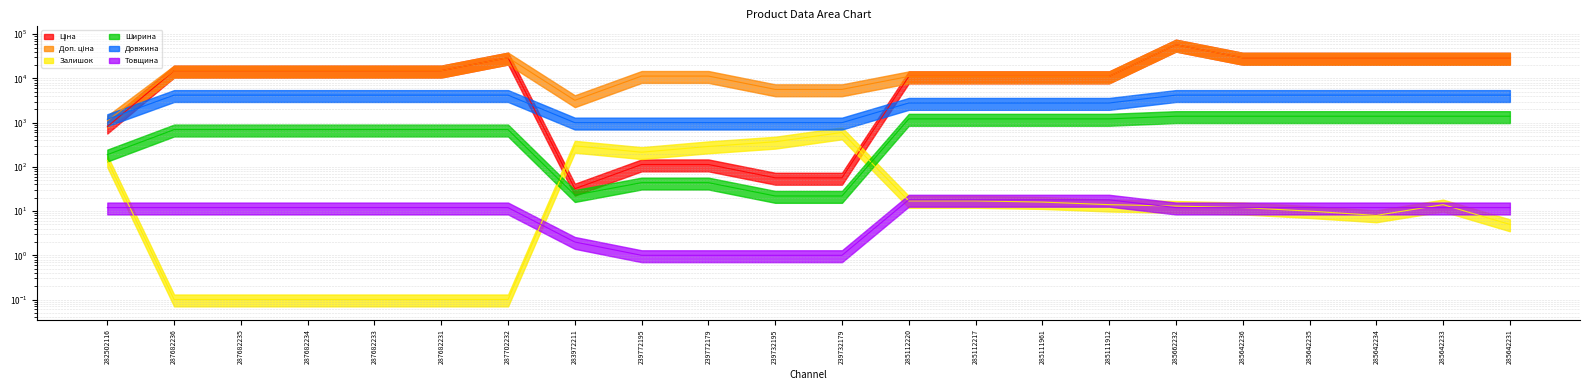

At which category does Доп. ціна reach its first local peak?

287702232